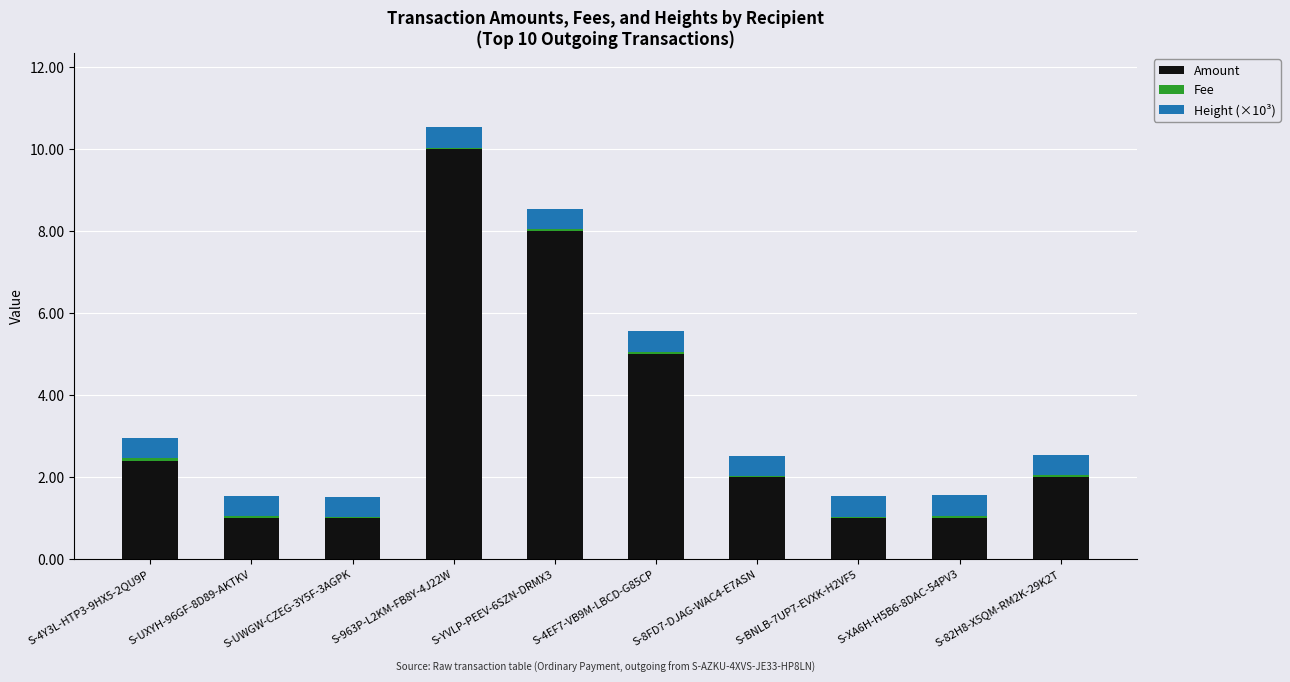

What is the maximum value for Amount?

10.0